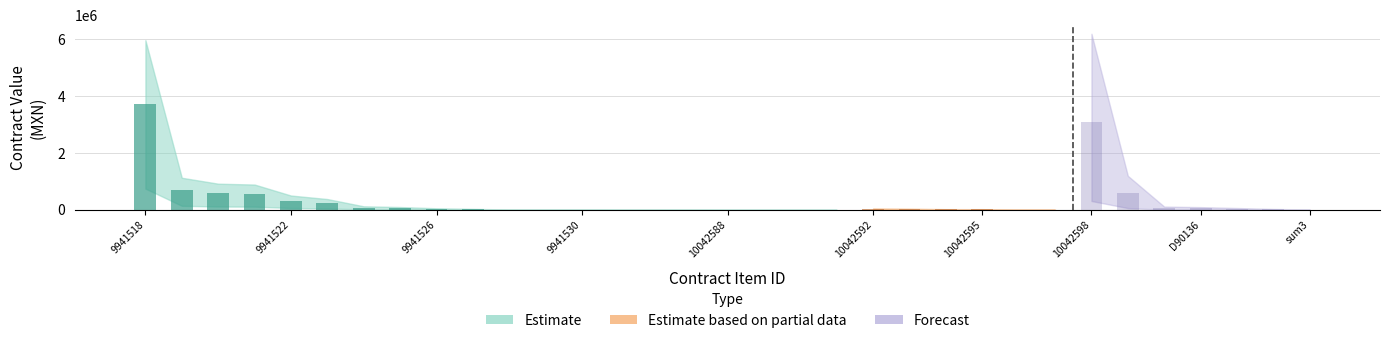

What is the value of the contracts.items.valueMxIMSS bar at the 17th from the left?

464.4